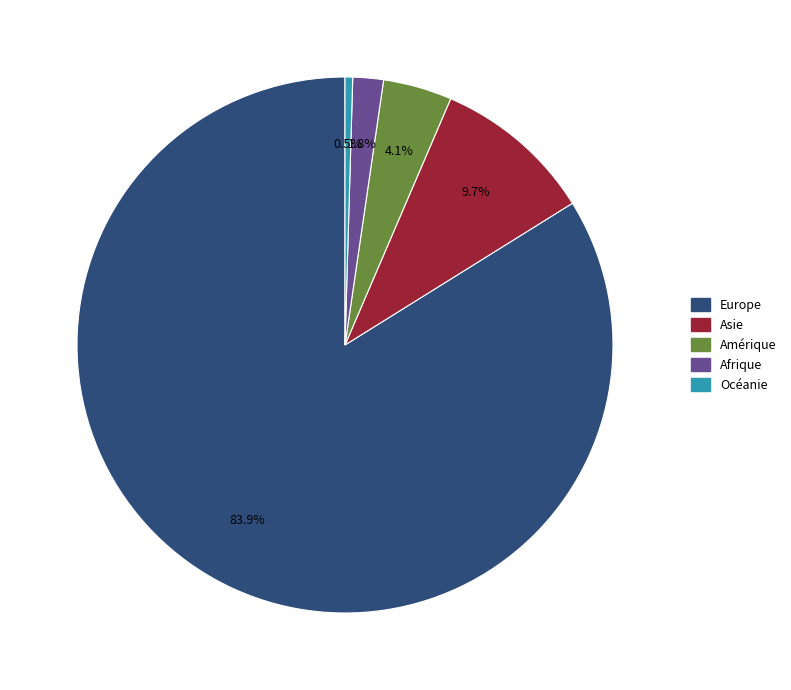

How many slices are in this pie chart?

5